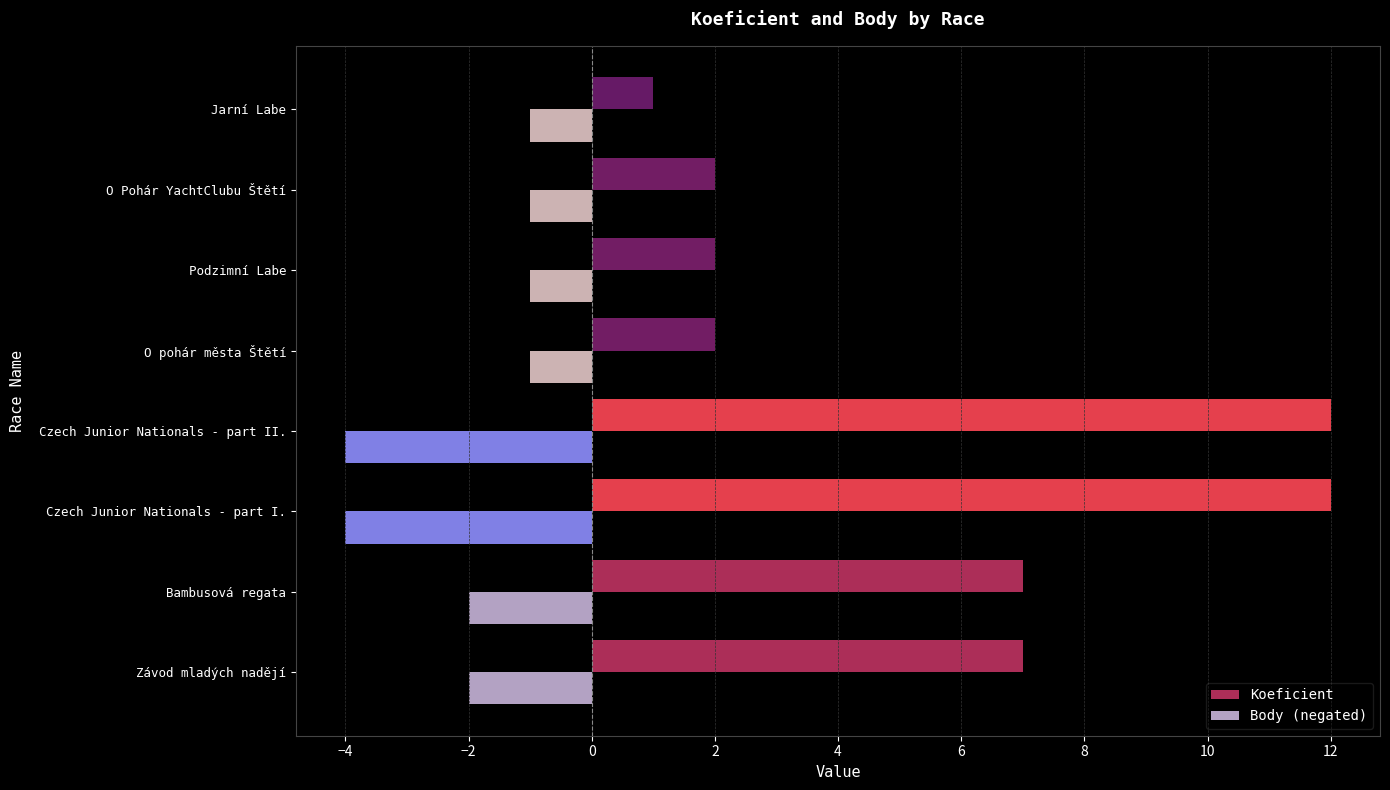

What is the spread (max minus min) of values at O pohár města Štětí?

3